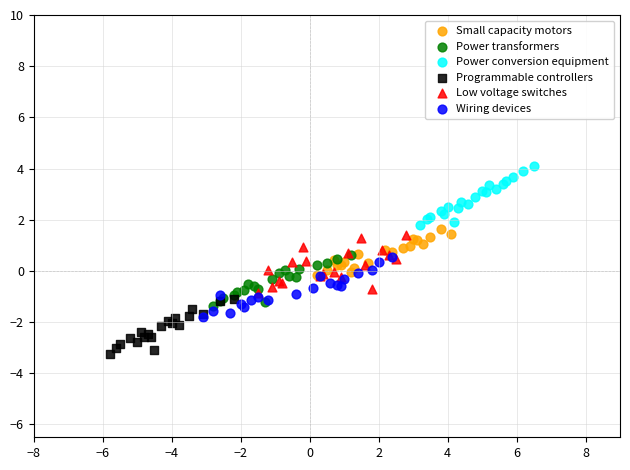

Which series reaches the minimum Y coordinate?

Programmable controllers